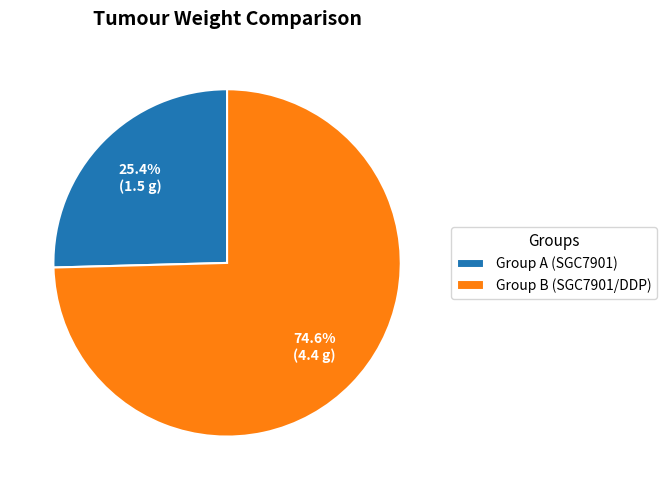

What is the smallest slice in the pie chart?

Group A (SGC7901)